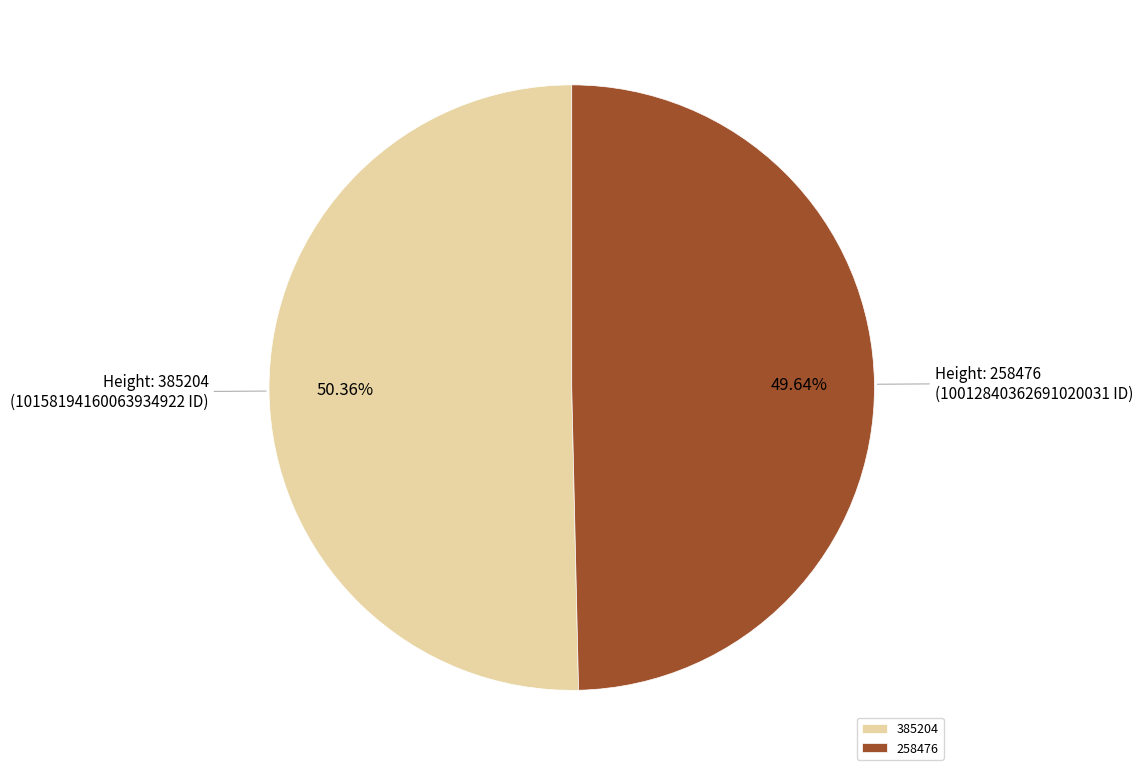

To the nearest percent, what portion does 258476 represent?

50%